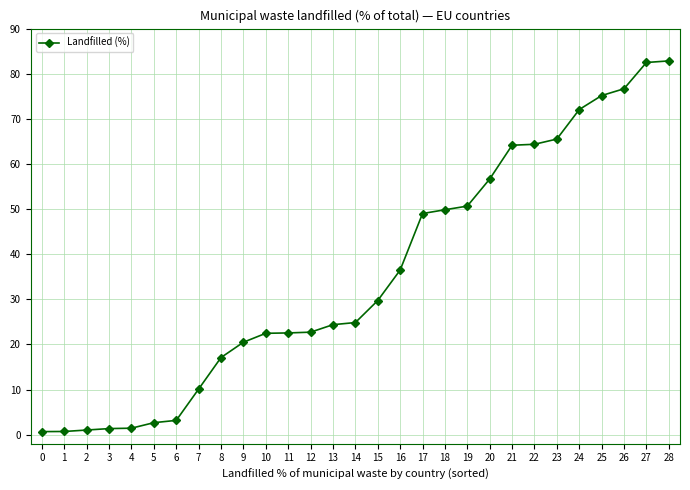

What is the maximum value shown in the chart?

82.8